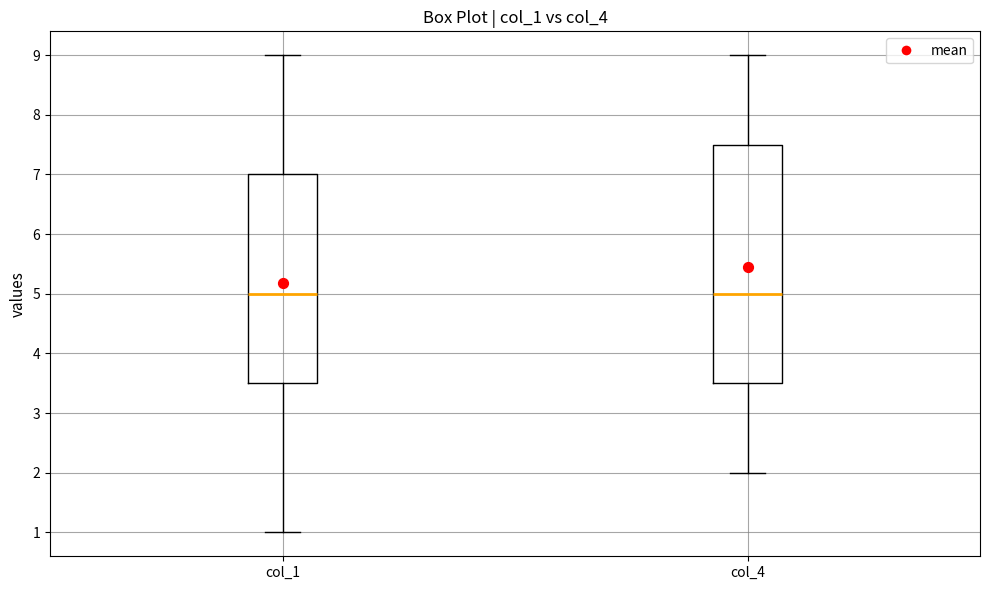

Reading left to right, read every box against the y-axis: the position of its median line, the range the box covers, and the ends of its whiskers. The values are not printed on the chart, so give them approximately, as read against the axis.

col_1: median 5.0, box 3.5 to 7.0, whiskers 1.0 to 9.0
col_4: median 5.0, box 3.5 to 7.5, whiskers 2.0 to 9.0